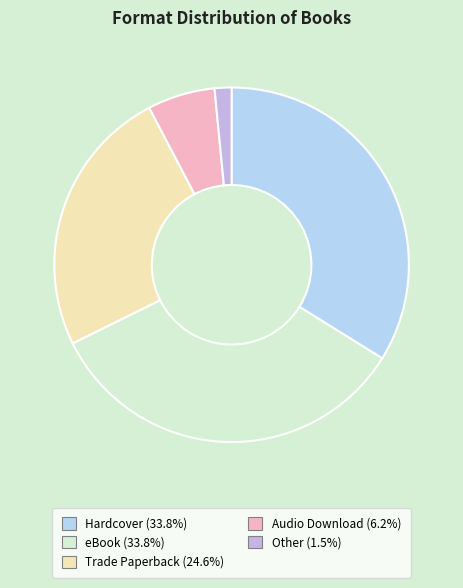

Is Audio Download the majority of the pie?

No